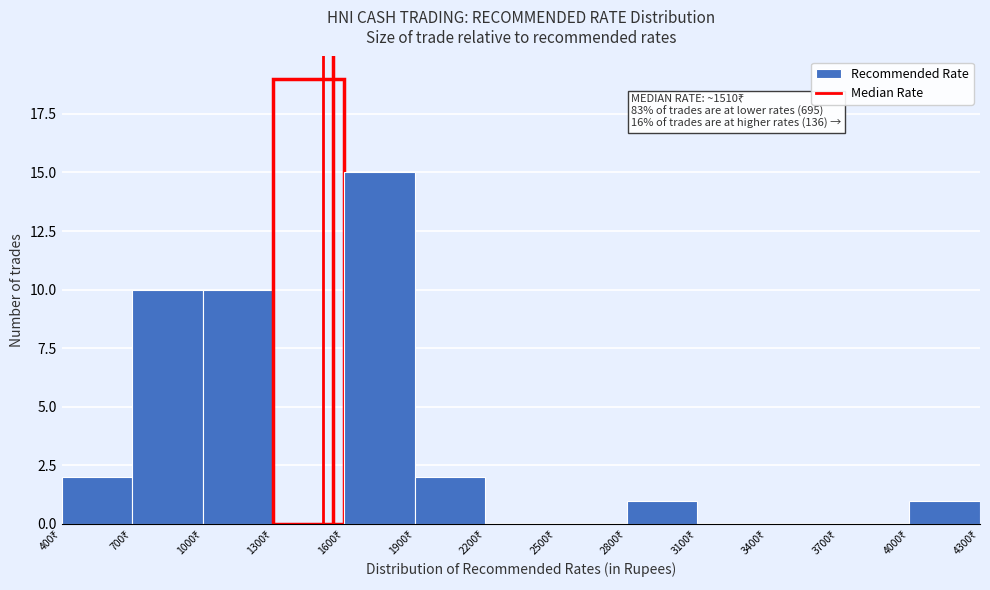

Which range on the x-axis has the tallest bar?

1300 to 1600